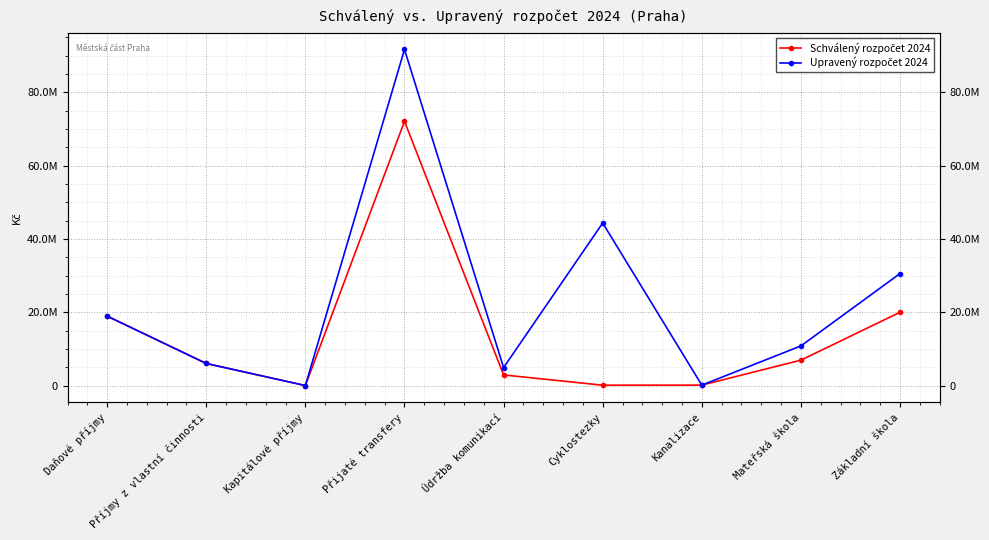

True or false: Schválený rozpočet 2024 and Upravený rozpočet 2024 intersect in this chart.

False